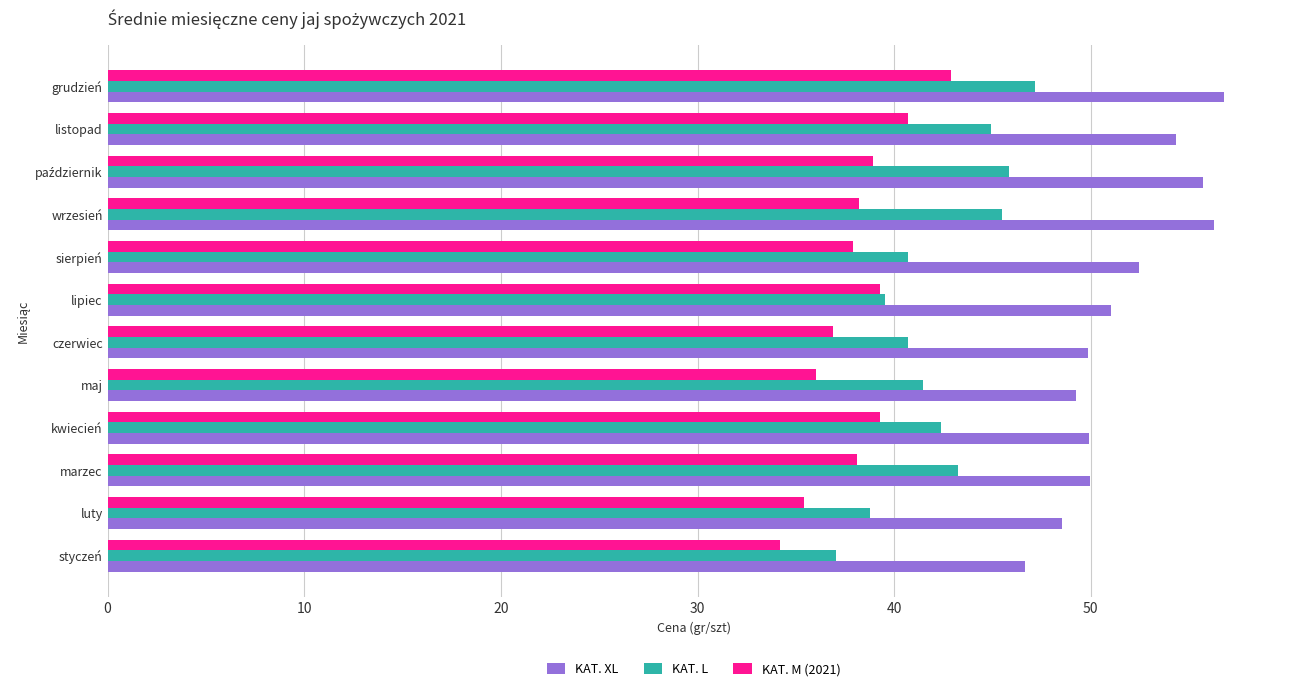

List the series in order of their overall mean, lowest first.

KAT. M (2021), KAT. L, KAT. XL